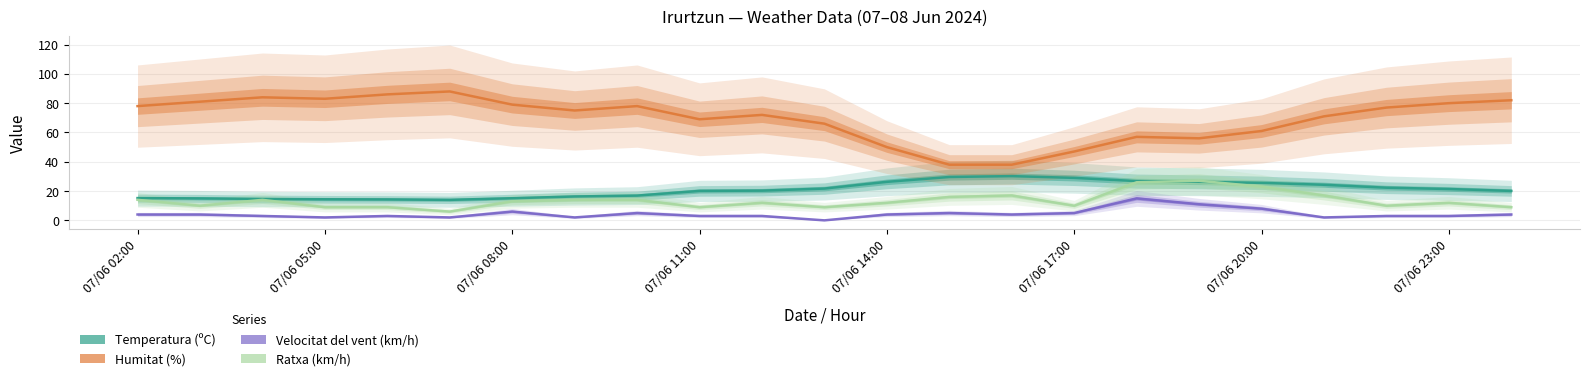

How many values in the Velocitat del vent (km/h) series exceed 4?

7